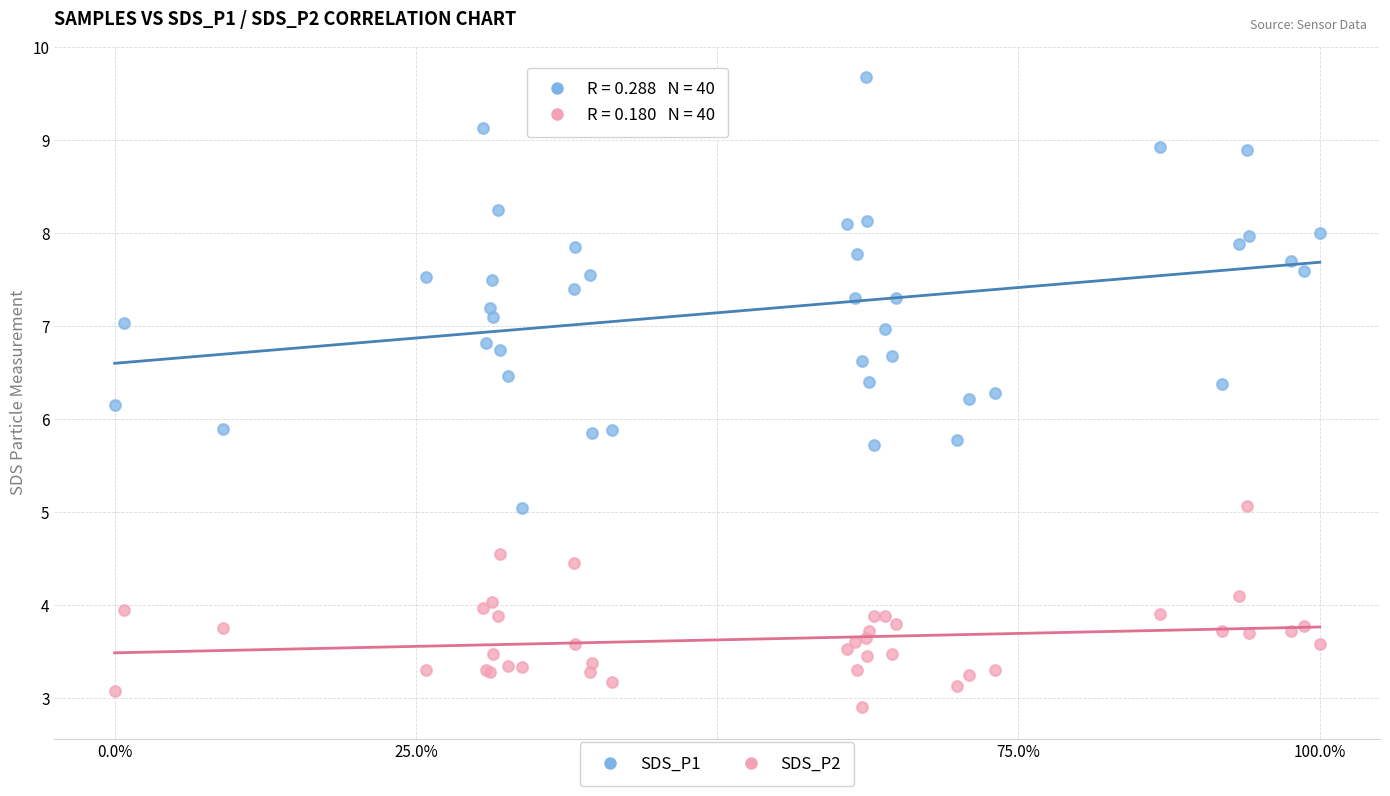

Which series has the largest Y range (max minus min)?

SDS_P1